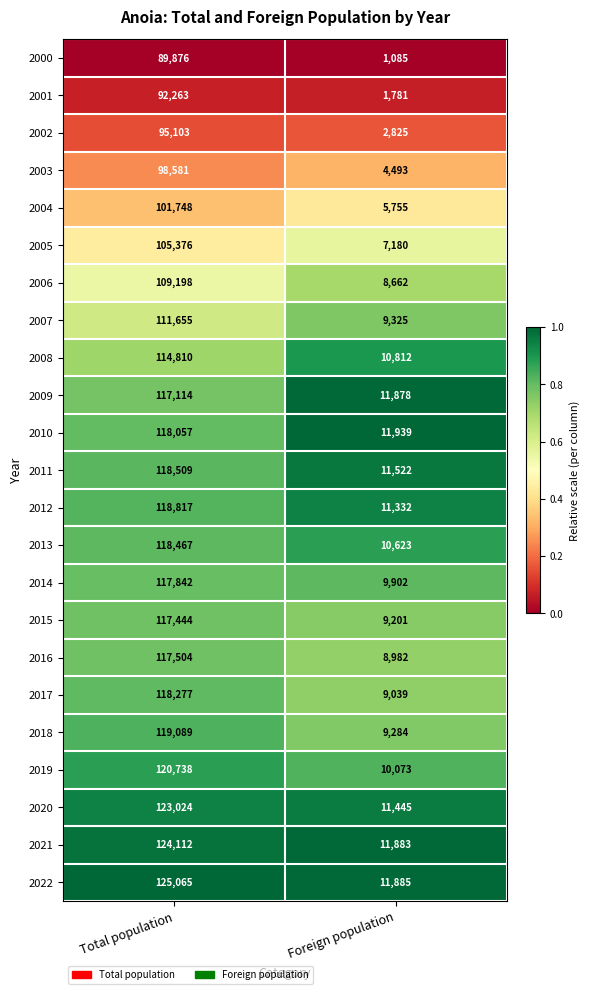

What is the average value of the 2014 series?

63872